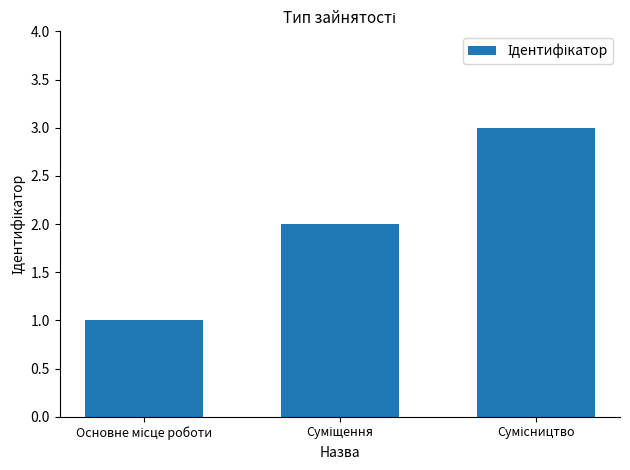

What is the maximum value shown in the chart?

3